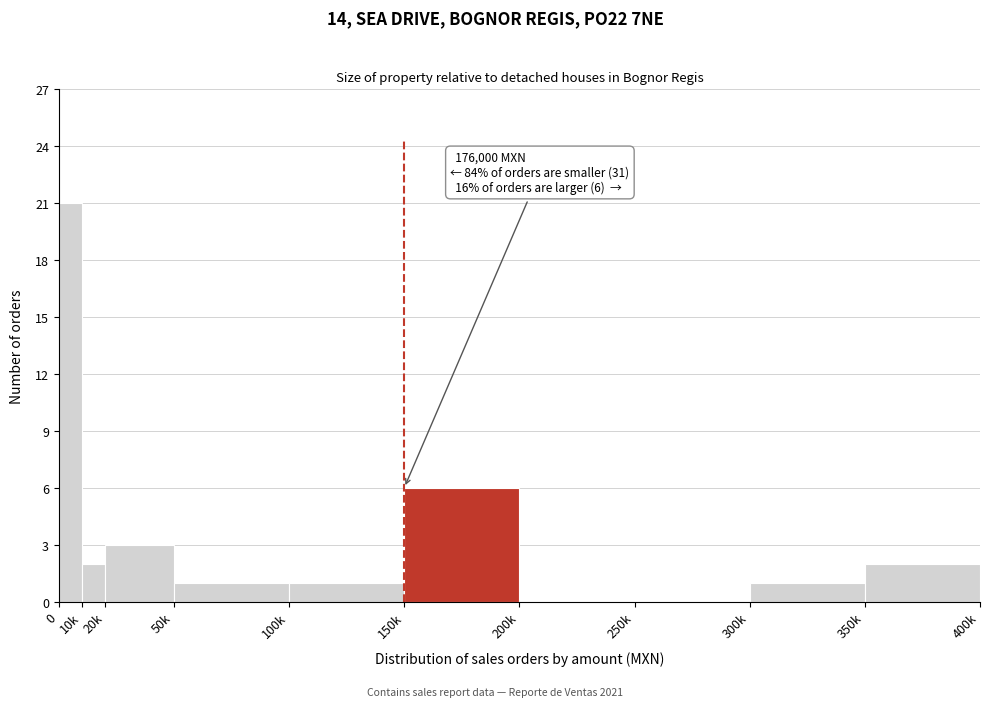

Reading right to left, what are all the values shown in this chart?

350k=2	300k=1	250k=0	200k=0	150k=6	100k=1	50k=1	20k=3	10k=2	0=21